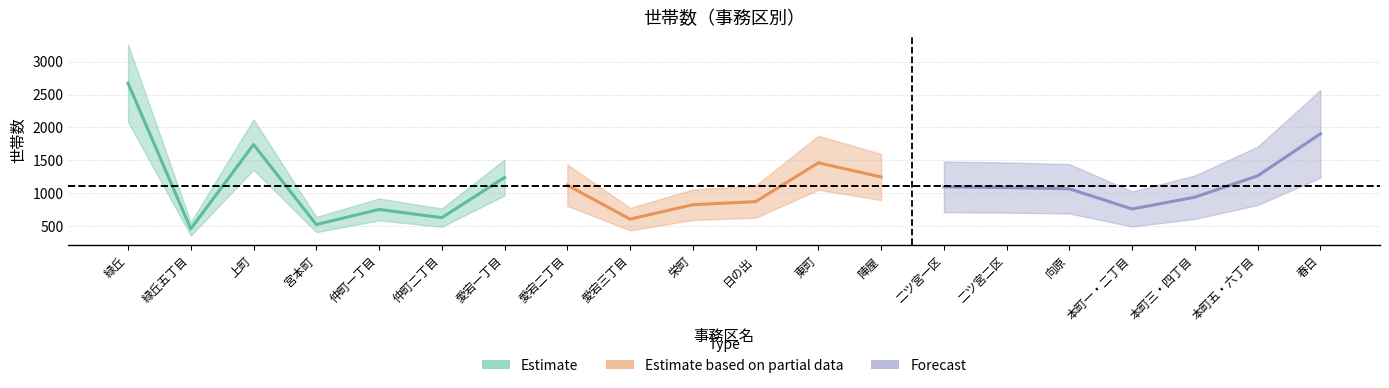

Rank the categories by value from highest to lowest.

緑丘, 春日, 上町, 東町, 本町五・六丁目, 陣屋, 愛宕一丁目, 愛宕二丁目, 二ツ宮一区, 二ツ宮二区, 向原, 本町三・四丁目, 日の出, 栄町, 本町一・二丁目, 仲町一丁目, 仲町二丁目, 愛宕三丁目, 宮本町, 緑丘五丁目